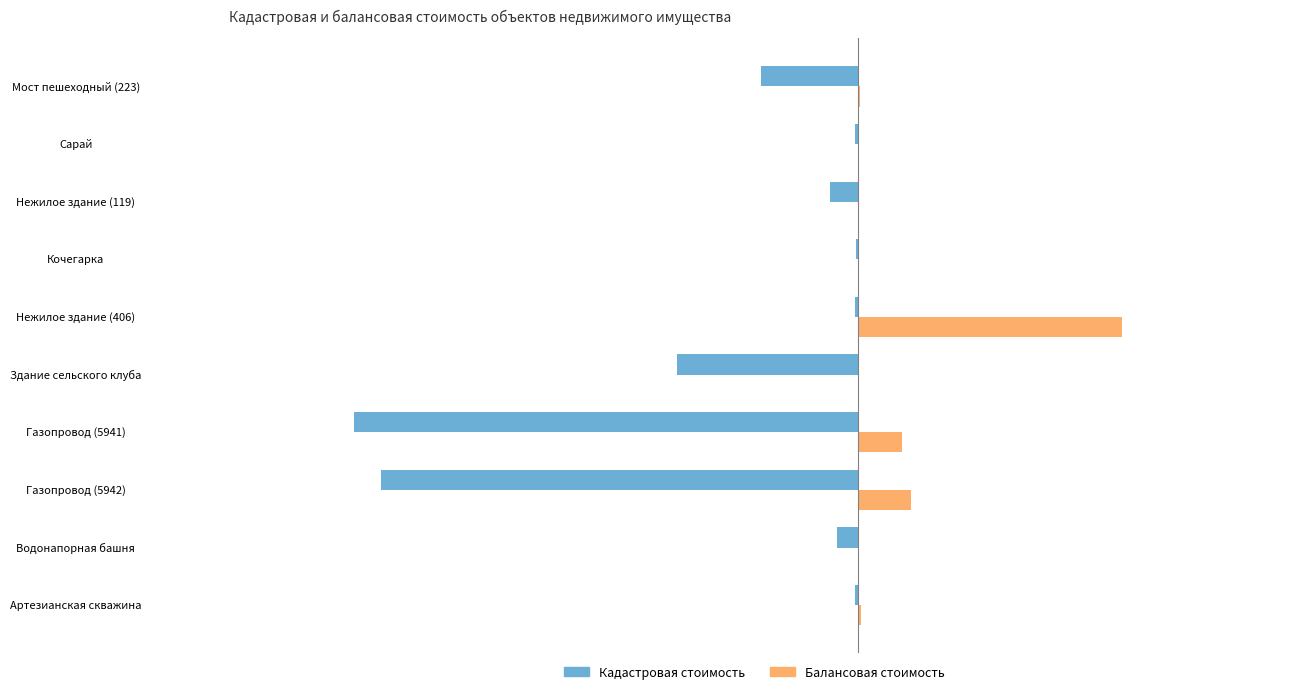

What are all the series names shown in the legend?

Кадастровая стоимость, Балансовая стоимость